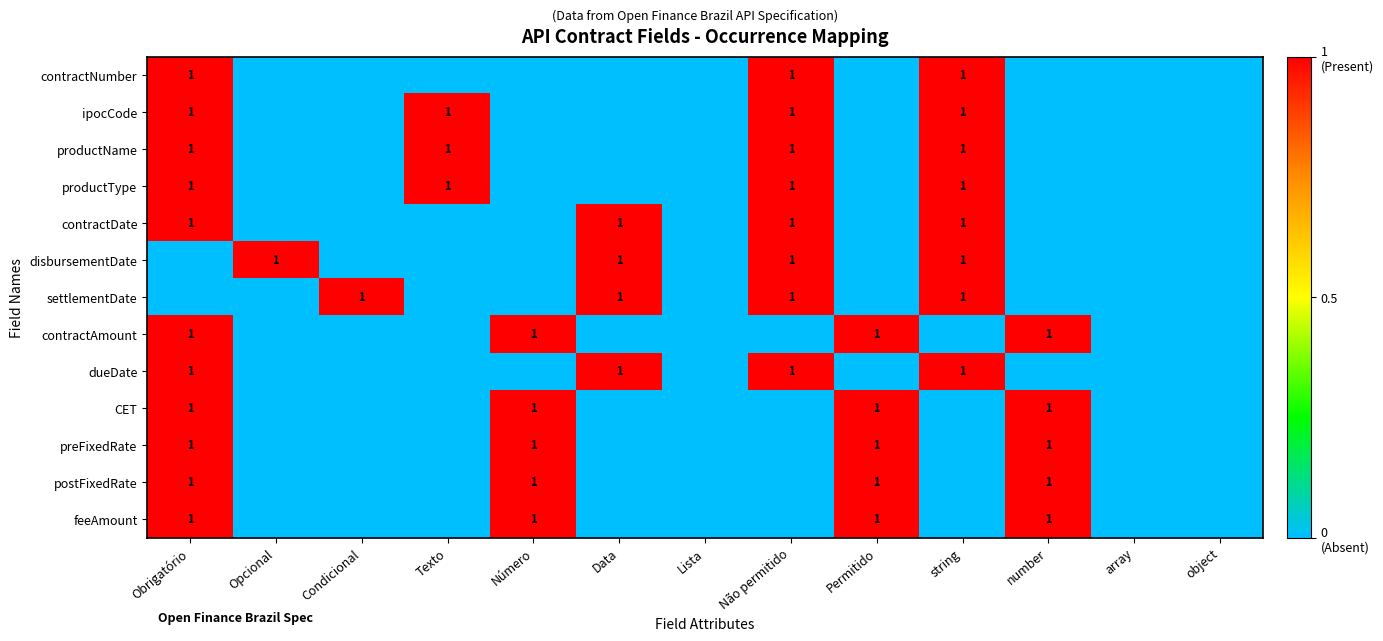

How many data points does each series have?

13